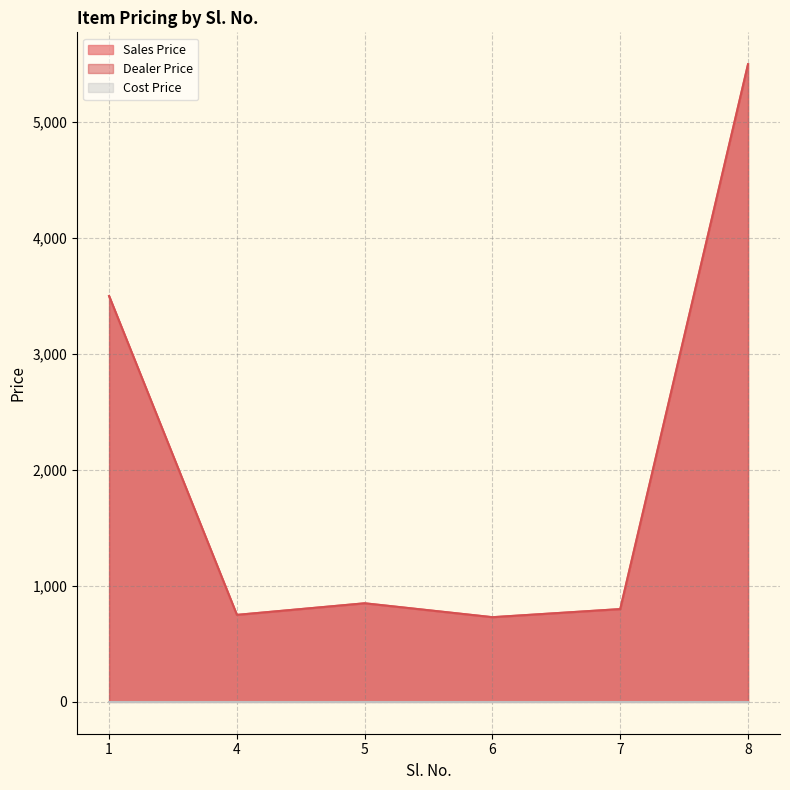

At which label does Sales Price reach its peak?

8